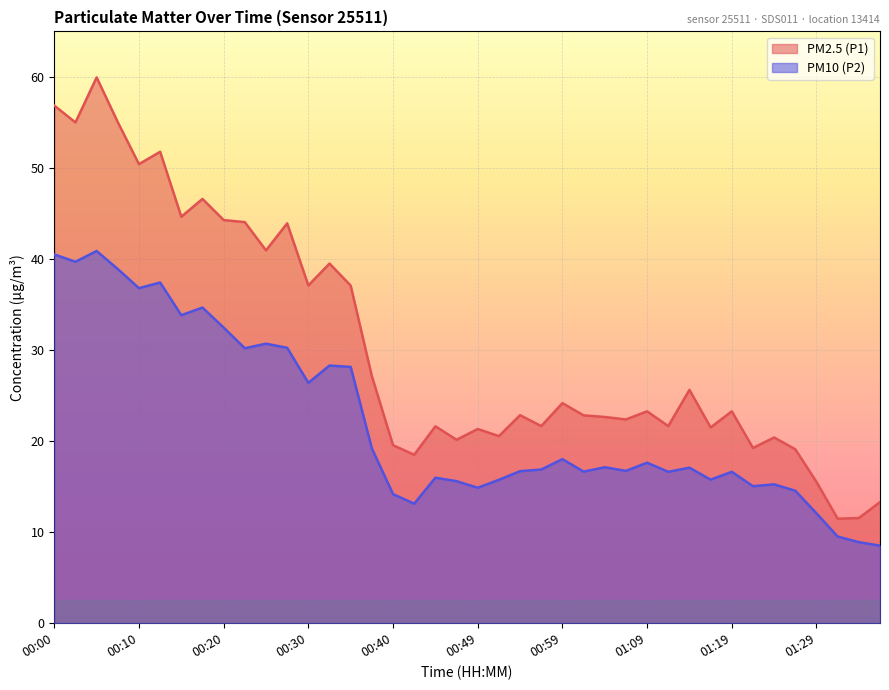

Count the number of categories in the chart.

40